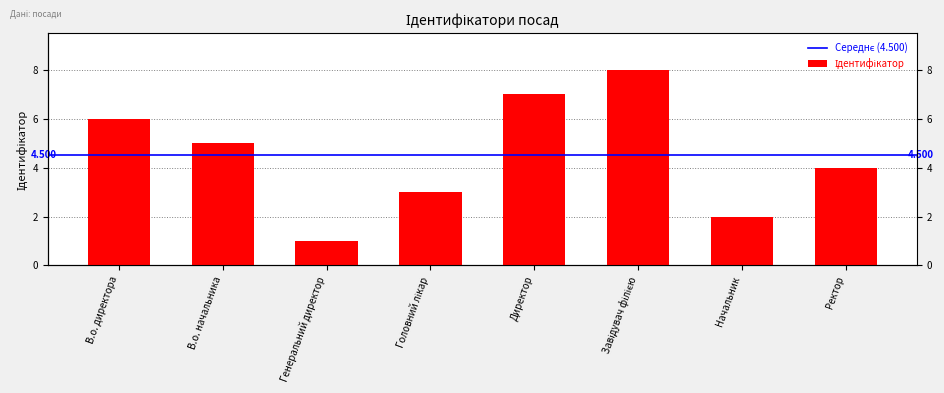

How many data points are less than 5?

4